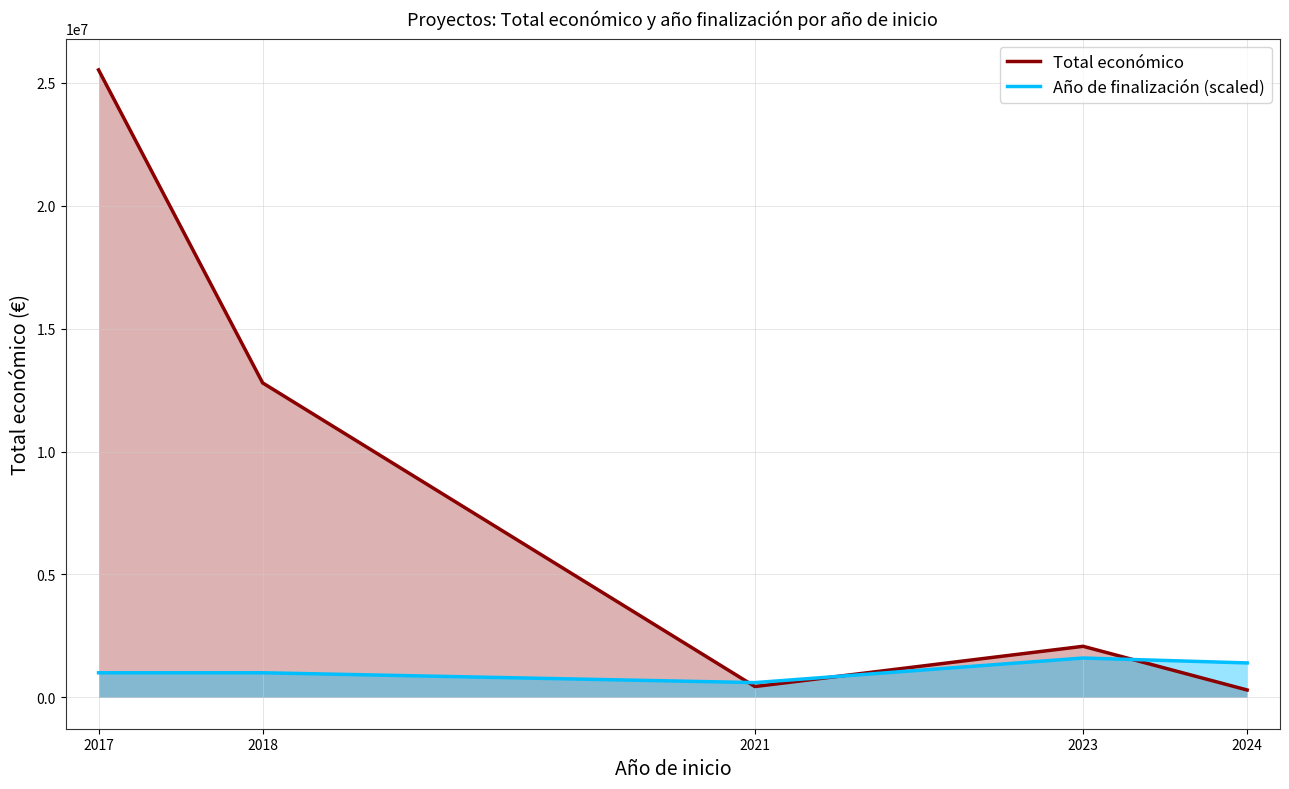

Is it true that Año de finalización (scaled) equals 364687 at 2021?

False